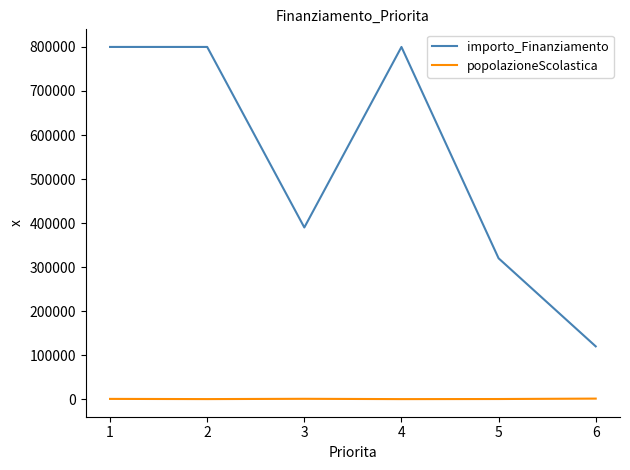

Which series has the largest total across all categories?

importo_Finanziamento